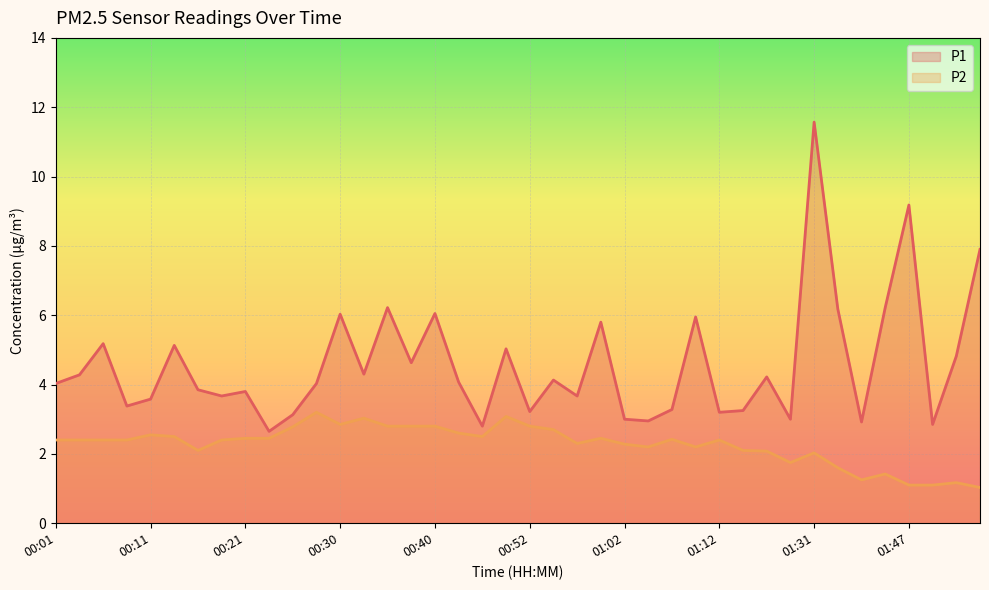

True or false: P1 and P2 cross at least once.

False